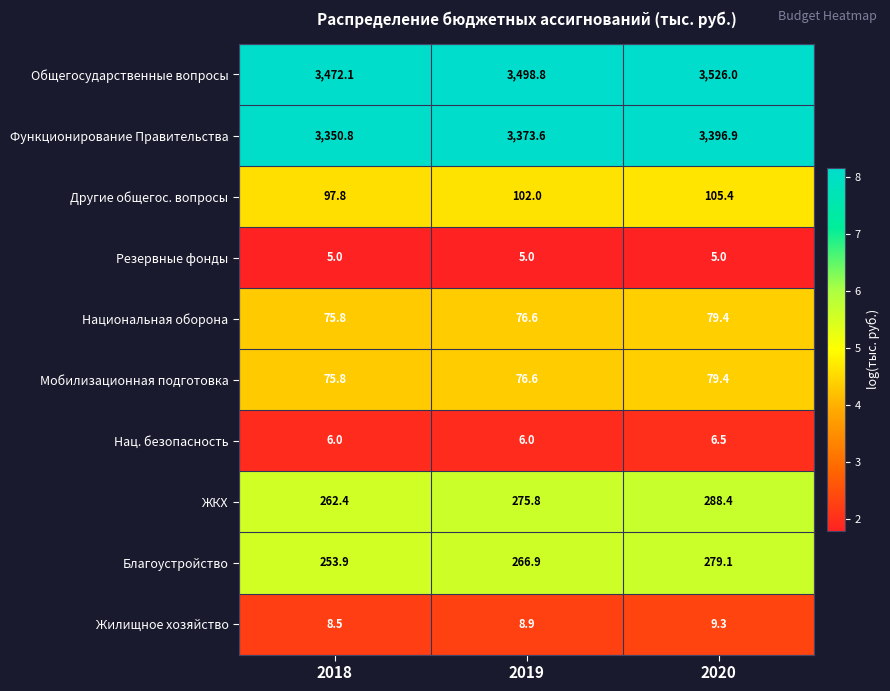

The Жилищное хозяйство series shows 8.5 at 2018. True or false?

True